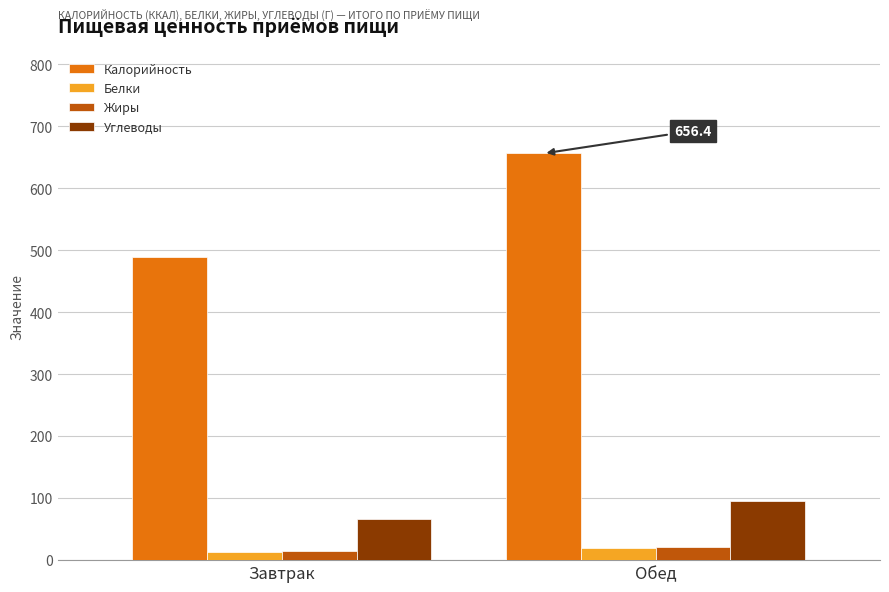

What is the sum of the Жиры values at Завтрак and Обед?

36.8